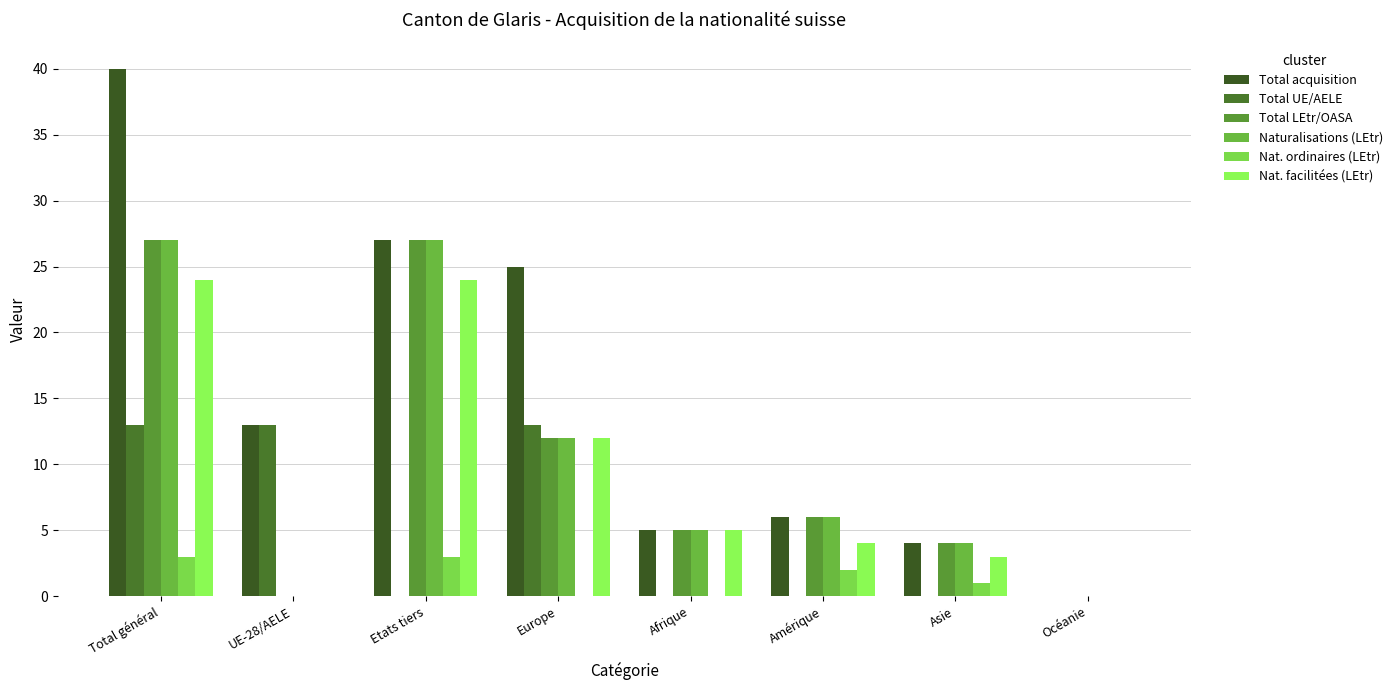

Reading right to left, transcribe all the data shown in this chart.

Total acquisition: 0	4	6	5	25	27	13	40
Total UE/AELE: 0	0	0	0	13	0	13	13
Total LEtr/OASA: 0	4	6	5	12	27	0	27
Naturalisations (LEtr): 0	4	6	5	12	27	0	27
Nat. ordinaires (LEtr): 0	1	2	0	0	3	0	3
Nat. facilitées (LEtr): 0	3	4	5	12	24	0	24